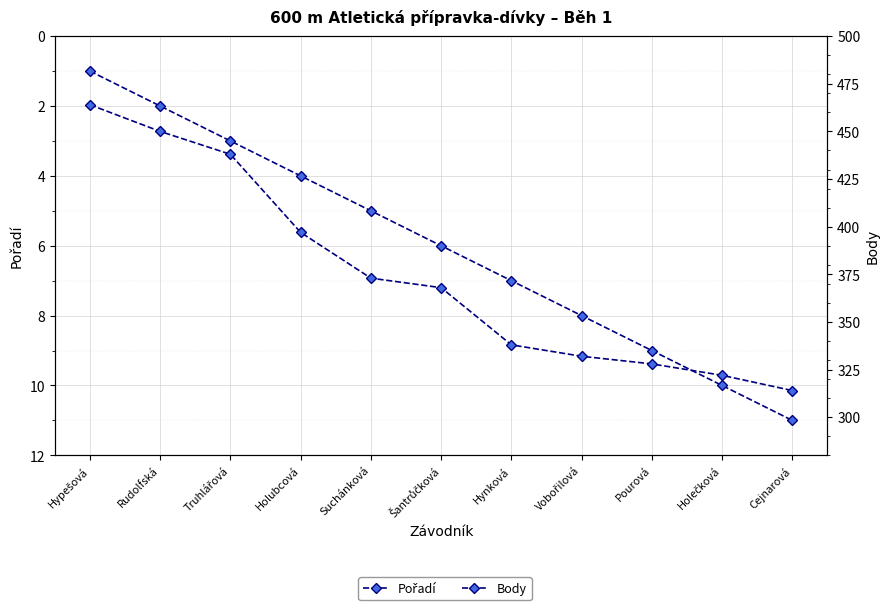

Between Hypešová and Šantrůčková, which series saw the biggest shift?

Body